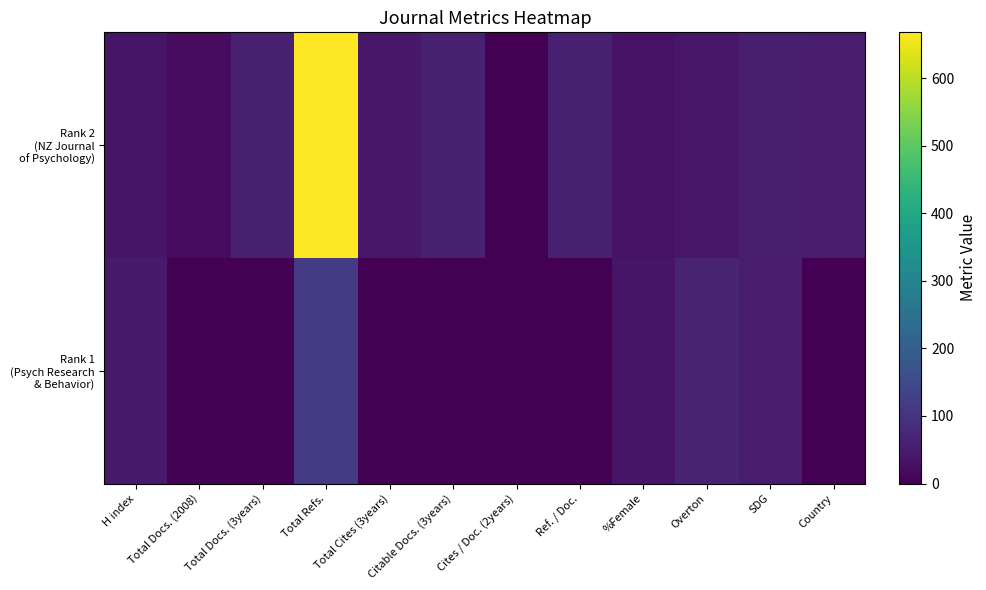

Which series changed the most between Cites / Doc. (2years) and %Female?

Rank 1 (Psych Research & Behavior)